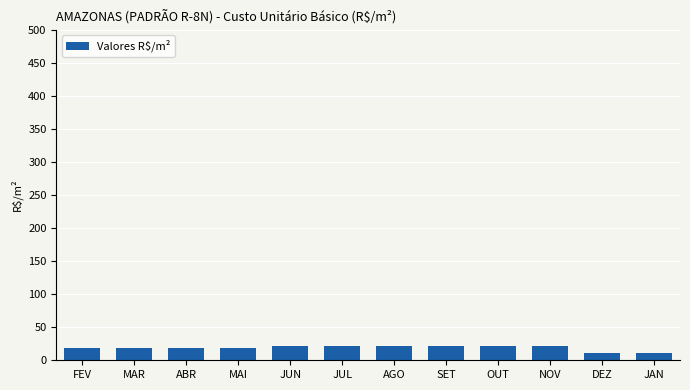

What is the minimum value shown in the chart?

11.7